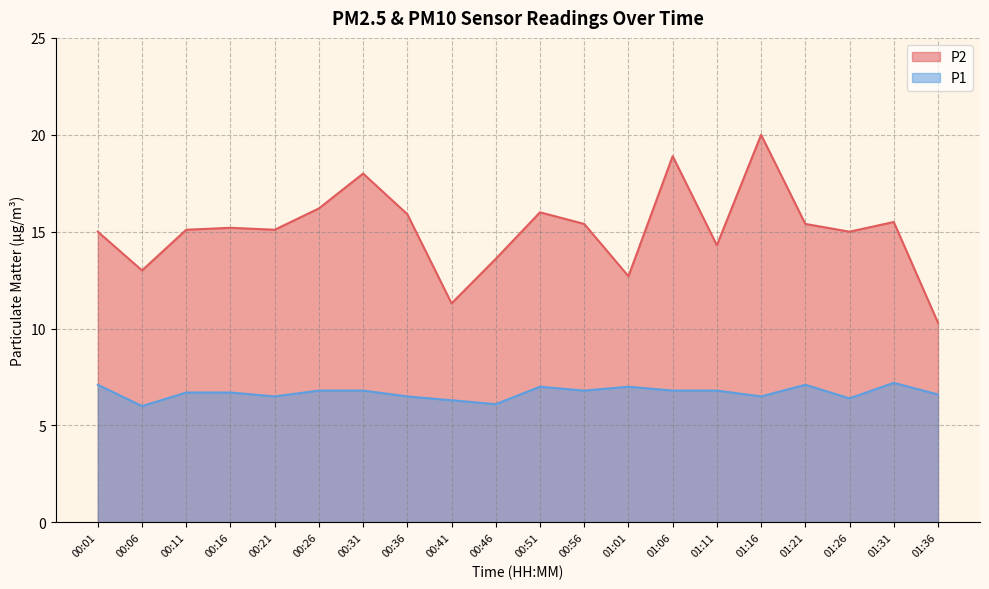

What is the difference between the maximum and minimum values in the P1 series?

1.2